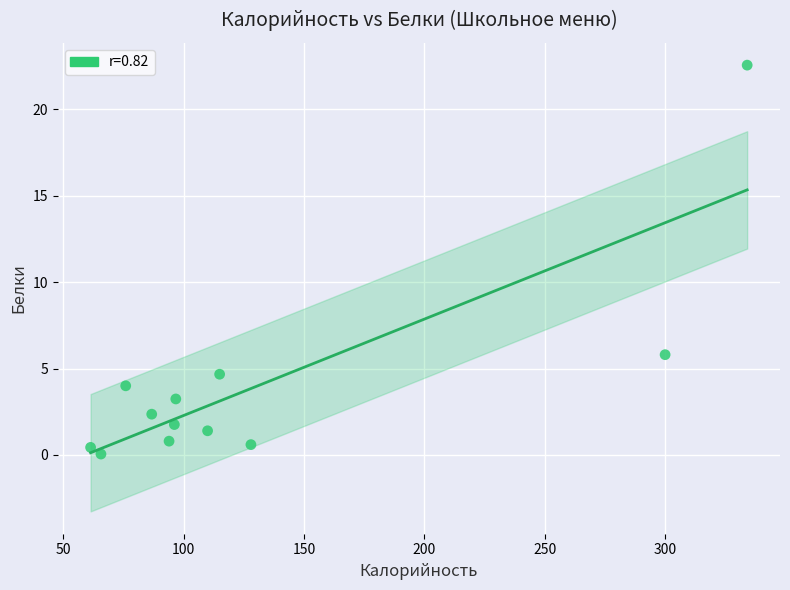

What is the range of X values (max minus min)?

272.7